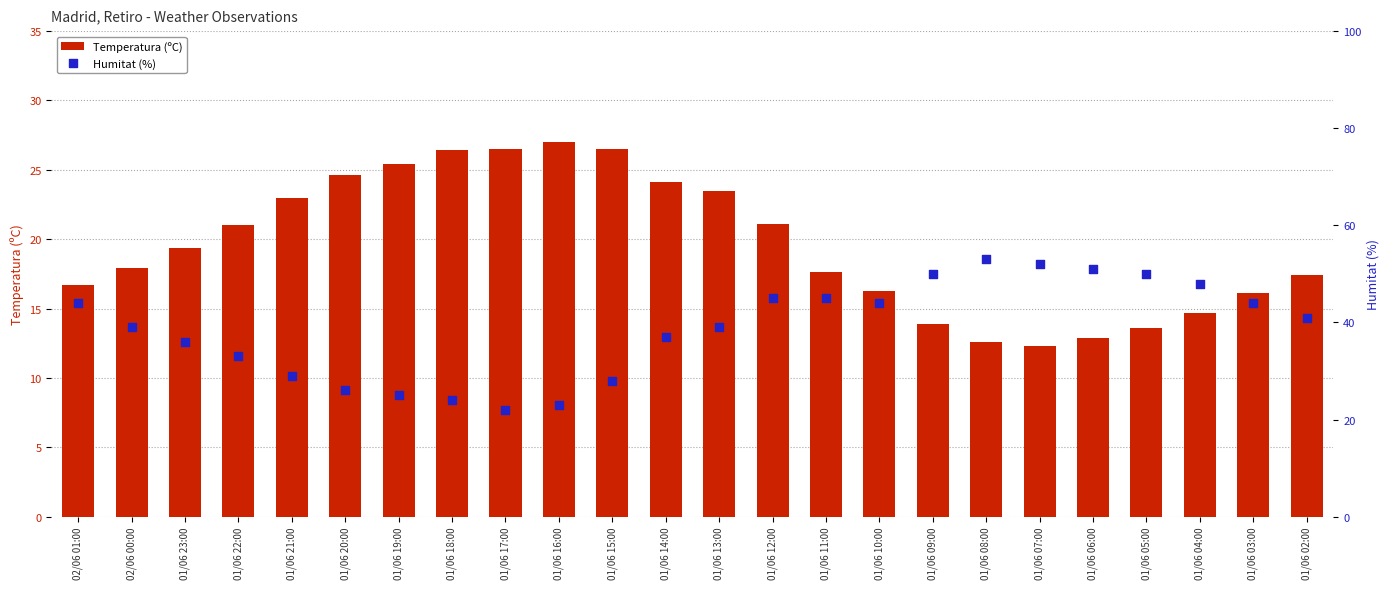

What is the total value across all series at 01/06 19:00?

50.4